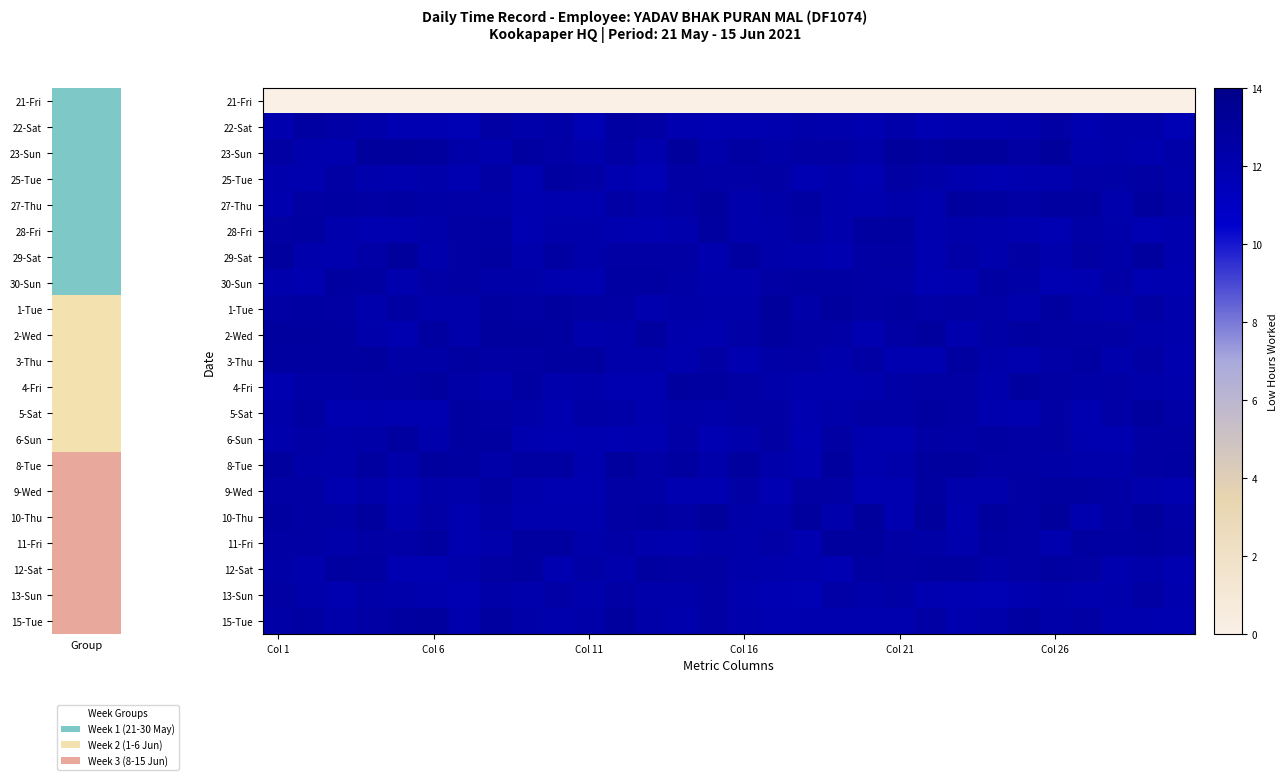

Reading left to right, what are all the values shown in this chart?

21-Fri: 0.0	0.0	0.0	0.0	0.0	0.0	0.0	0.0	0.0	0.0	0.0	0.0	0.0	0.0	0.0	0.0	0.0	0.0	0.0	0.0	0.0	0.0	0.0	0.0	0.0	0.0	0.0	0.0	0.0	0.0
22-Sat: 12.1	12.7	12.5	12.3	11.9	11.9	11.8	12.6	12.3	12.4	11.8	12.7	12.6	12.0	11.9	11.9	12.0	12.3	12.2	12.0	12.4	11.9	12.0	12.1	12.2	12.5	11.9	12.3	12.3	11.8
23-Sun: 12.7	12.2	12.1	13.0	13.0	12.9	12.4	12.2	12.8	12.5	12.2	12.6	12.1	13.0	12.3	12.7	12.4	12.6	12.6	12.3	13.0	12.8	13.0	13.0	12.7	13.0	12.2	12.3	12.1	12.4
25-Tue: 12.2	12.1	12.6	12.1	12.1	12.3	11.9	12.6	11.9	12.8	12.6	12.0	11.8	12.6	12.5	12.5	12.6	11.9	12.1	11.9	12.7	12.4	12.1	11.9	12.1	12.1	12.5	12.4	12.7	12.3
27-Thu: 12.1	12.7	12.7	12.5	12.7	12.5	12.5	12.4	12.0	12.1	12.0	12.6	12.3	12.5	12.9	12.2	12.4	12.7	12.2	12.0	12.3	12.1	12.9	12.8	12.6	12.8	12.8	12.2	12.9	12.5
28-Fri: 12.6	12.7	12.2	12.0	12.1	12.3	12.7	12.7	11.8	12.4	12.3	12.1	12.0	12.2	12.8	12.2	12.4	12.5	12.2	12.8	12.8	12.1	12.3	12.1	12.1	11.9	12.4	12.3	11.9	12.1
29-Sat: 12.9	12.2	12.1	12.5	13.0	12.2	12.7	12.8	12.2	12.7	12.4	12.6	12.6	12.5	12.1	12.8	12.3	12.2	12.0	12.6	12.7	12.0	12.5	12.2	12.6	12.2	12.7	12.4	12.9	12.1
30-Sun: 12.2	11.9	12.8	12.7	12.1	12.5	12.6	12.4	12.4	12.1	11.9	12.7	12.7	12.5	12.2	12.2	12.6	12.7	12.7	12.6	12.5	11.9	12.0	12.7	12.4	11.8	11.9	12.5	11.8	12.0
1-Tue: 12.6	12.7	12.7	12.2	12.7	12.3	12.3	12.8	12.7	12.9	12.7	12.6	12.1	12.4	12.3	12.3	13.0	12.4	12.9	12.7	12.8	12.5	12.6	12.5	12.2	12.7	12.3	12.0	12.7	12.2
2-Wed: 12.9	12.9	12.8	12.3	11.9	12.8	12.3	12.9	12.9	12.8	12.2	12.3	12.8	12.2	12.1	12.5	12.9	12.6	12.5	12.0	12.5	12.9	12.1	12.4	12.8	12.7	12.6	12.6	12.3	12.2
3-Thu: 12.8	12.8	12.8	12.9	12.5	12.5	12.7	12.6	12.7	12.7	12.8	12.3	12.3	12.0	12.5	12.0	12.4	12.5	12.2	12.5	12.0	12.0	12.8	12.3	12.1	12.5	12.7	12.2	12.6	12.0
4-Fri: 12.0	12.4	12.5	12.5	12.6	12.9	12.4	12.2	12.7	12.2	12.3	12.0	11.9	12.9	12.7	12.6	12.3	12.1	12.1	12.2	12.5	12.6	12.6	12.2	12.9	12.6	12.5	12.5	12.3	12.2
5-Sat: 12.3	12.7	11.9	12.0	12.0	12.0	12.8	12.6	12.4	12.0	12.4	12.4	12.1	12.4	12.3	12.5	12.6	12.0	12.3	12.6	12.4	12.8	12.6	12.1	12.0	12.6	12.0	12.5	12.9	12.5
6-Sun: 12.2	12.5	12.3	12.4	12.8	12.2	12.8	12.7	12.0	11.9	11.9	11.9	11.9	12.5	11.9	12.2	12.7	11.9	12.7	12.1	12.0	12.5	12.5	12.7	12.6	12.6	12.1	12.0	12.6	12.6
8-Tue: 13.0	12.4	12.3	12.7	12.3	12.9	12.8	12.4	12.7	12.7	12.1	12.9	12.5	12.8	12.3	12.9	12.4	12.0	12.9	12.1	12.3	12.9	12.9	12.5	12.6	12.4	12.3	12.3	12.6	12.7
9-Wed: 12.6	12.6	11.9	12.3	11.9	12.4	12.3	12.7	12.2	12.0	12.0	12.6	12.5	11.9	11.9	12.5	11.9	12.7	12.5	11.9	11.9	12.8	12.2	12.2	12.7	12.8	12.8	12.6	12.2	11.9
10-Thu: 12.8	12.6	12.4	12.9	12.1	12.5	12.0	12.5	12.1	12.1	12.1	12.6	12.7	12.6	13.0	12.4	12.3	12.9	12.2	13.0	12.0	13.0	12.0	12.9	12.5	13.0	12.1	12.6	13.0	12.5
11-Fri: 12.5	12.6	12.4	12.5	12.5	12.8	11.9	12.2	12.9	12.8	12.4	12.5	12.2	12.1	12.4	12.3	12.5	12.0	12.9	12.9	12.6	12.4	12.2	12.7	12.6	12.1	12.8	12.7	12.8	12.6
12-Sat: 12.4	12.2	12.8	12.7	11.9	11.9	12.2	12.6	12.8	12.0	12.4	12.2	12.8	12.7	12.7	12.3	12.2	12.1	11.9	12.7	12.6	12.8	12.8	12.4	12.6	12.8	12.7	12.1	12.3	12.0
13-Sun: 12.7	12.3	11.9	12.4	12.3	12.1	11.8	12.4	12.2	12.5	12.2	12.6	12.3	12.3	12.6	12.1	11.9	11.7	12.5	12.3	12.4	11.9	11.9	11.7	12.1	12.3	12.1	12.2	12.6	12.1
15-Tue: 12.4	12.7	12.3	12.5	12.8	12.9	12.1	12.8	12.4	12.2	12.4	12.9	12.4	12.2	12.5	12.2	12.0	12.0	12.0	12.1	12.0	12.6	12.1	12.3	12.8	12.4	12.6	12.1	12.1	12.0